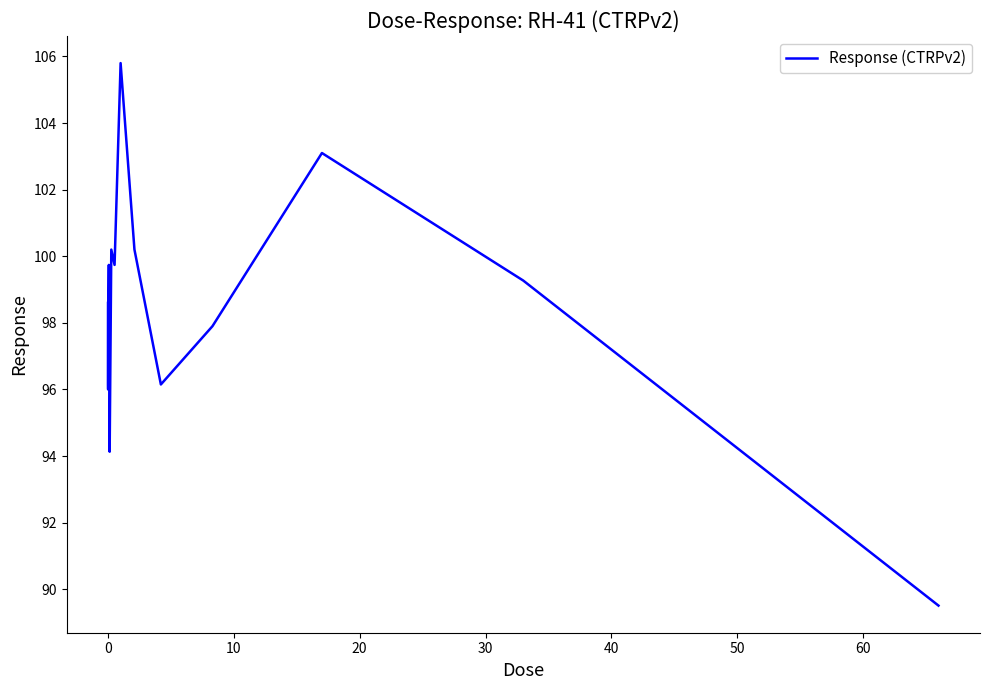

What is the greatest value displayed?

105.8